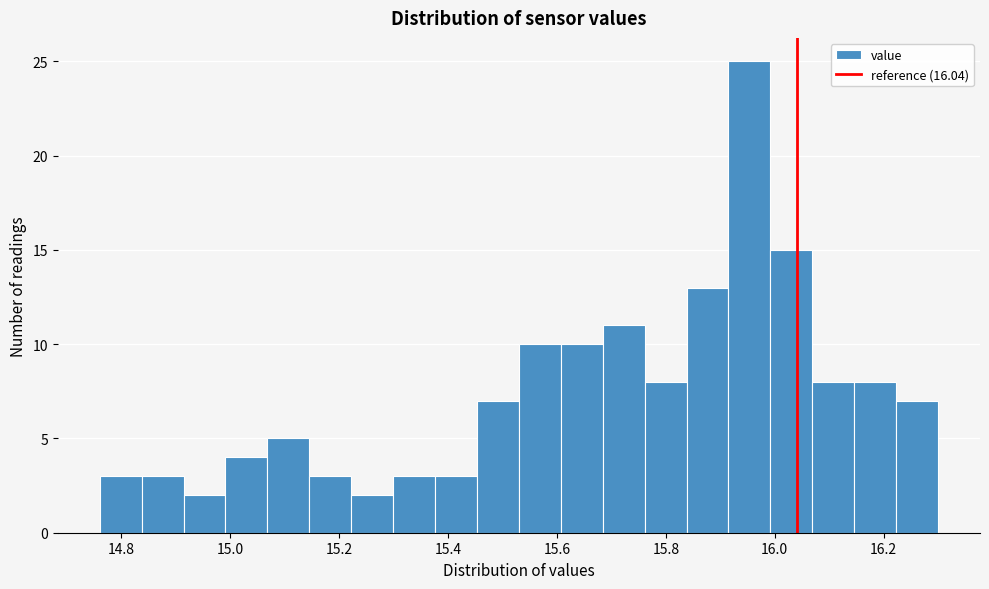

Around what value on the x-axis is the tallest bar? Give the approximate position of its centre, as read against the axis.

15.96